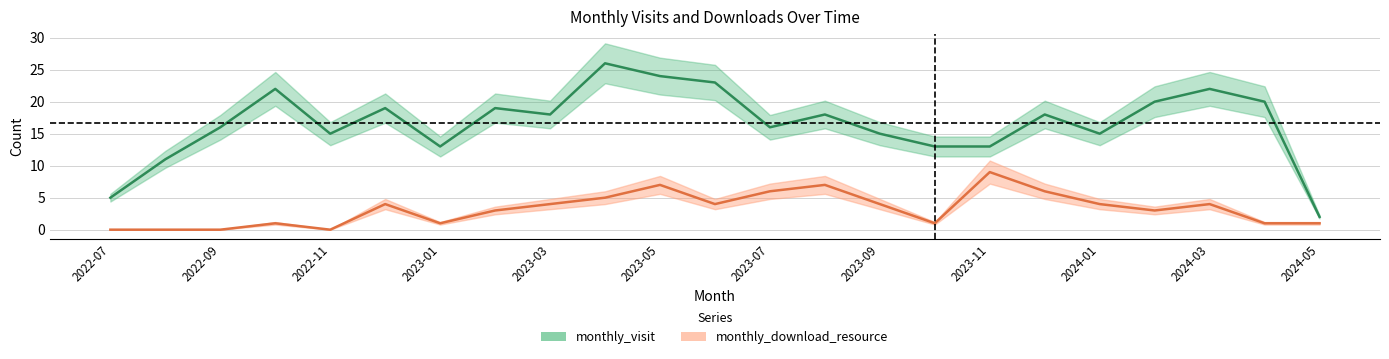

True or false: monthly_download_resource has more than 1 points higher than both neighbors.

True